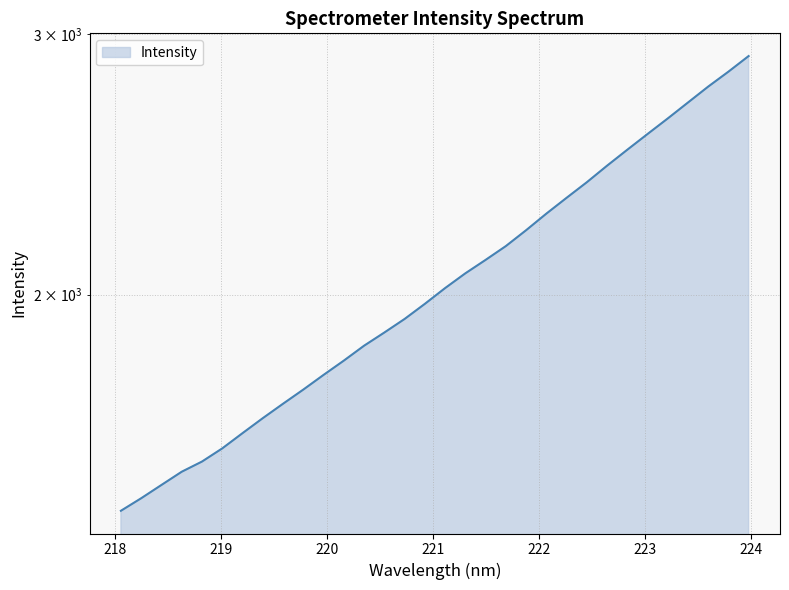

Where is the data nearest to the value 2163?

221.6902